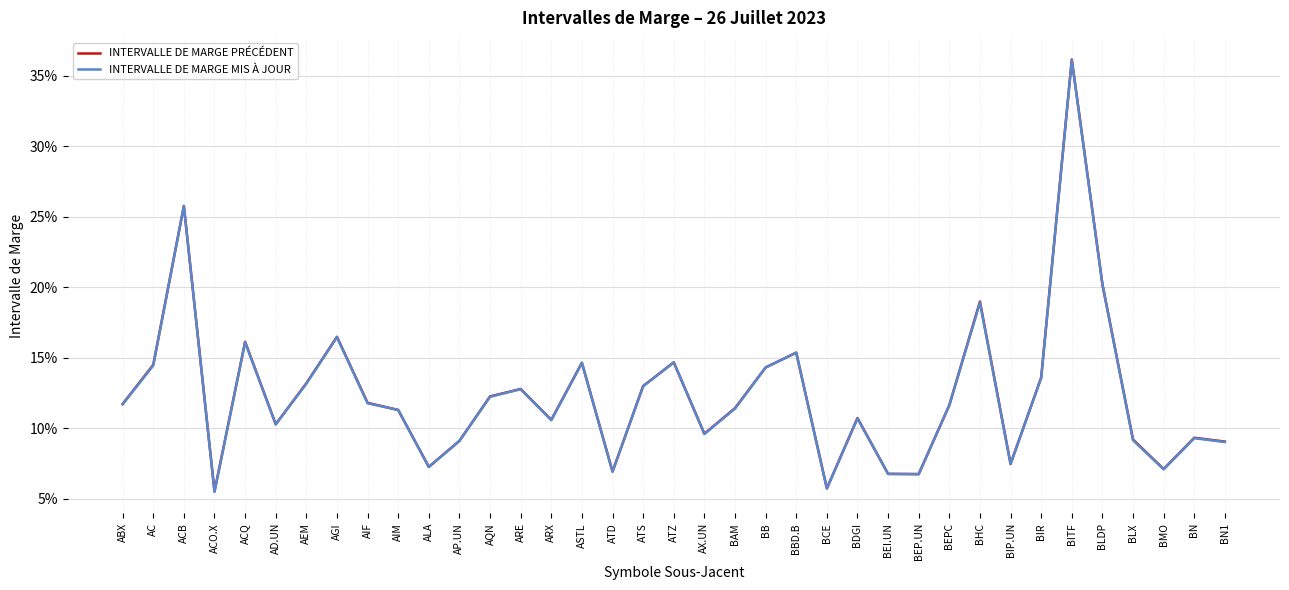

What is the label of the 6th point from the left?

AD.UN